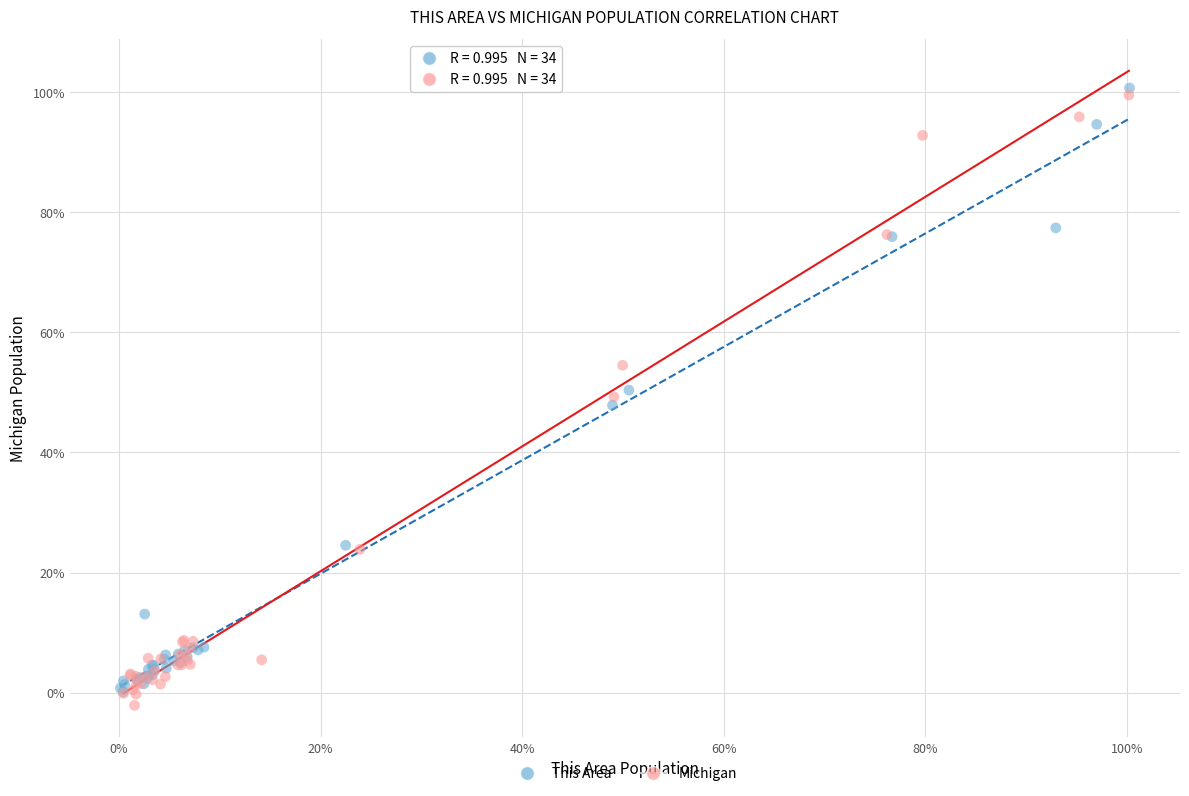

Which series contains the highest Y value?

This Area